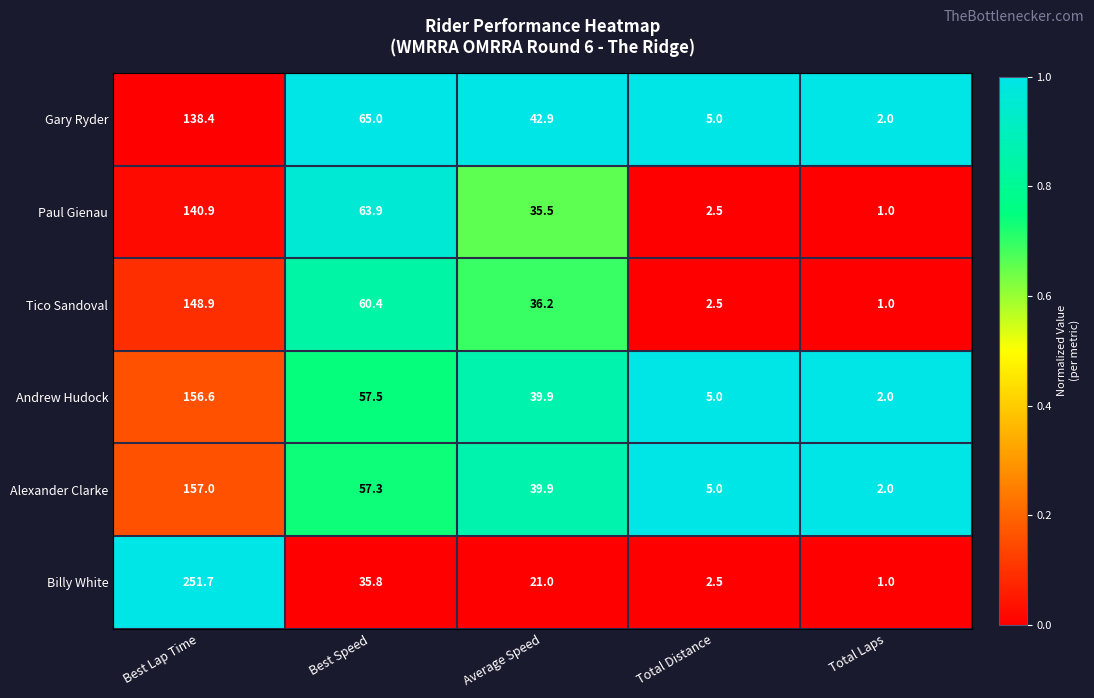

Rank the series by their maximum value, from lowest to highest.

Gary Ryder, Paul Gienau, Tico Sandoval, Andrew Hudock, Alexander Clarke, Billy White